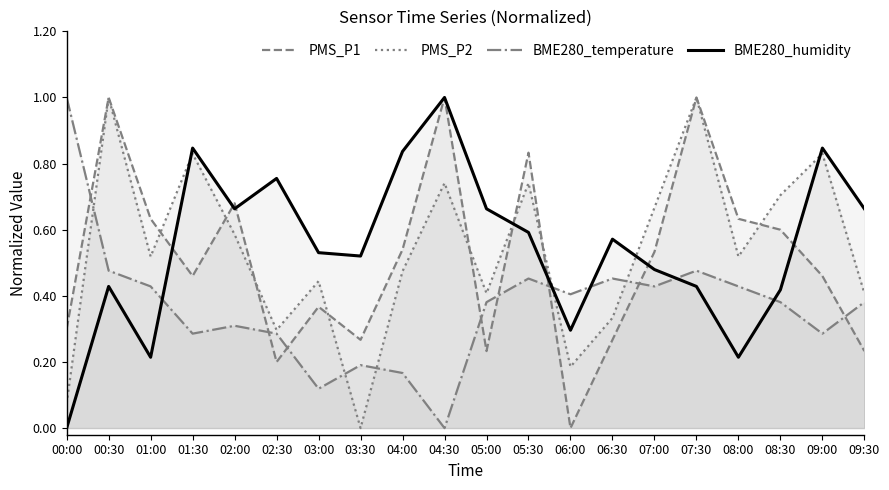

How many series are shown in this chart?

4